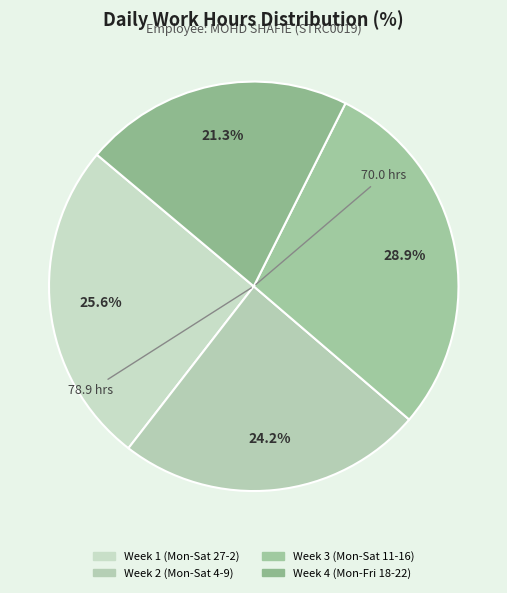

How many slices are in this pie chart?

4